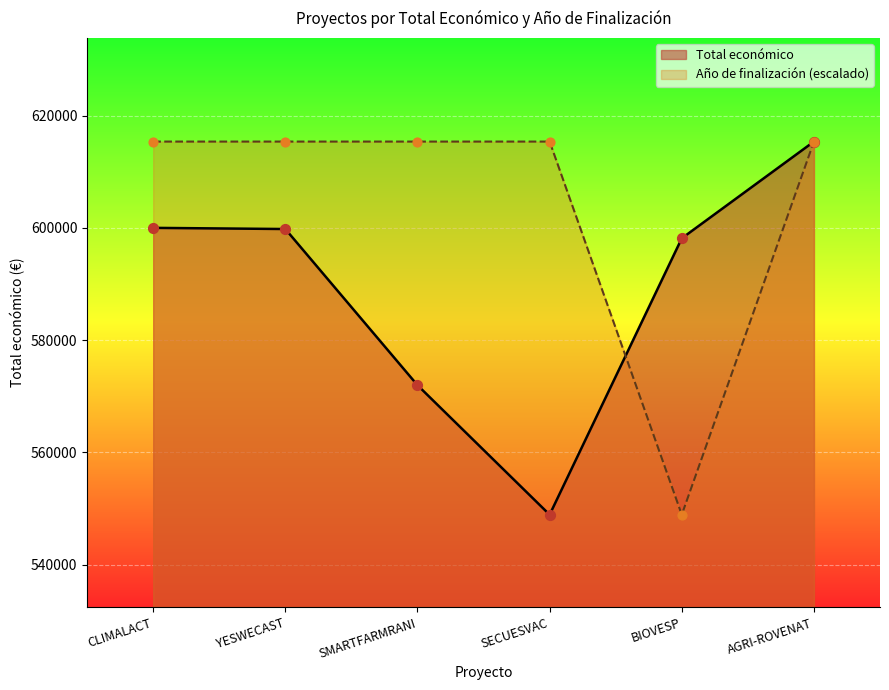

Which series has the widest spread of Y values?

Total económico